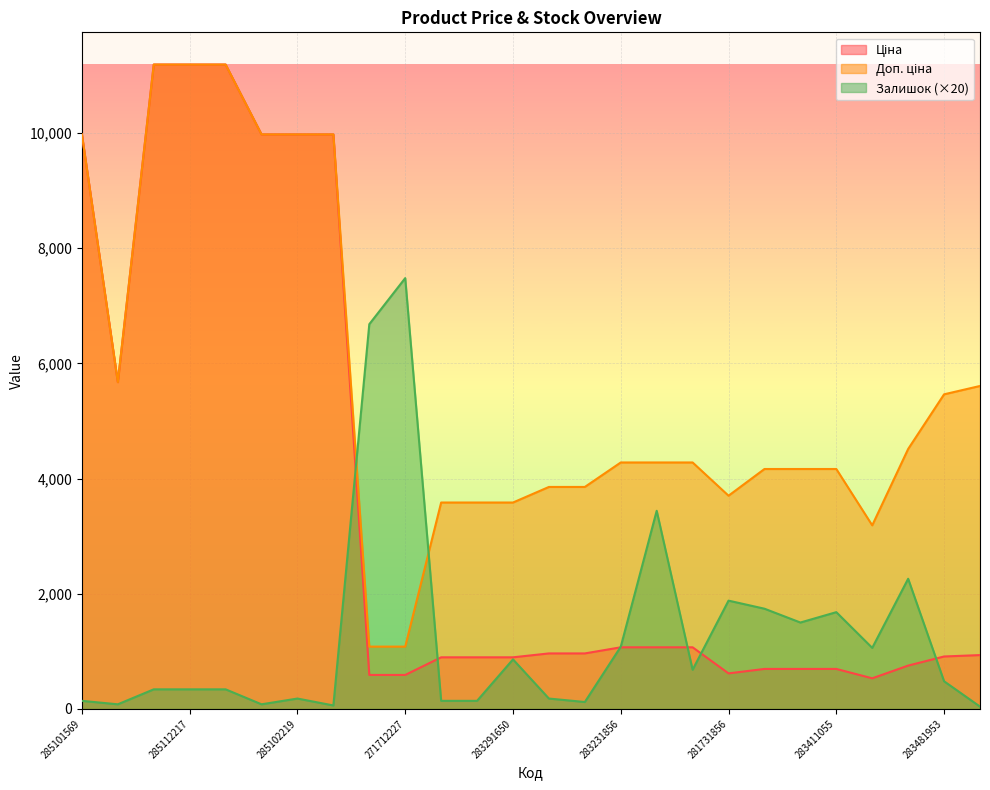

True or false: Залишок and Ціна cross at least once.

True